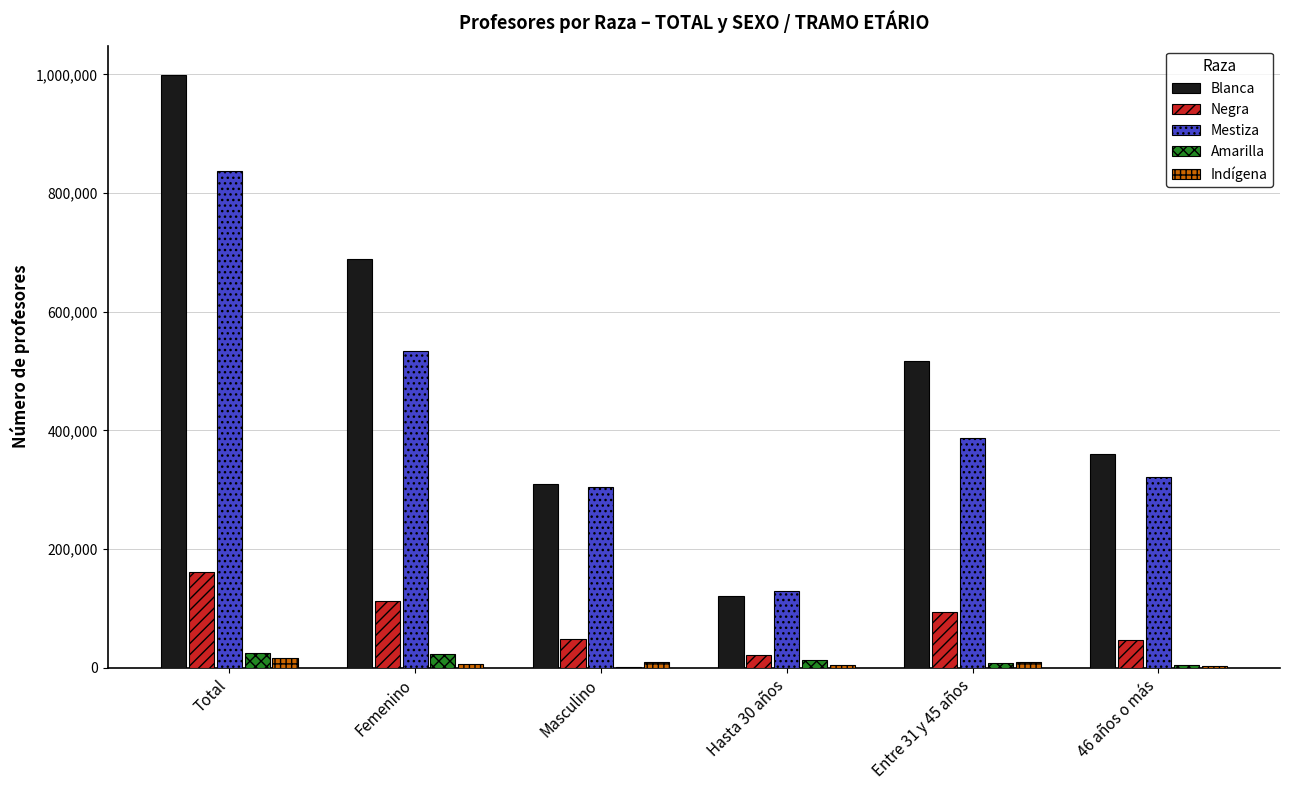

True or false: Mestiza has a value of 289258 at Total.

False